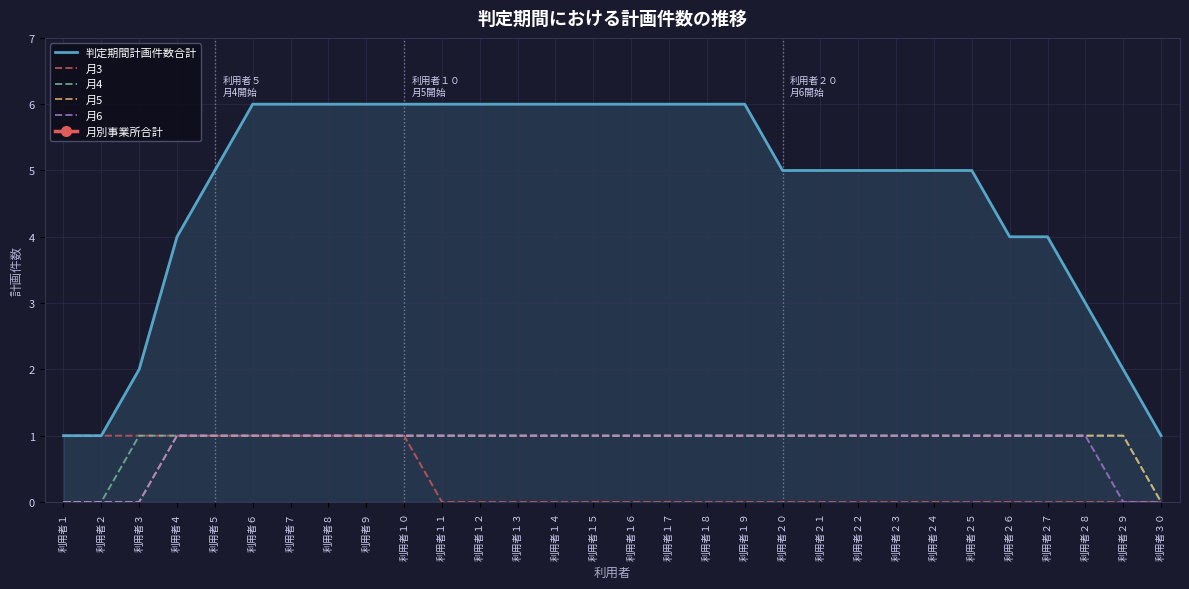

Is the value of 月5 at 利用者２３ greater than the value of 判定期間計画件数合計 at 利用者２５?

No